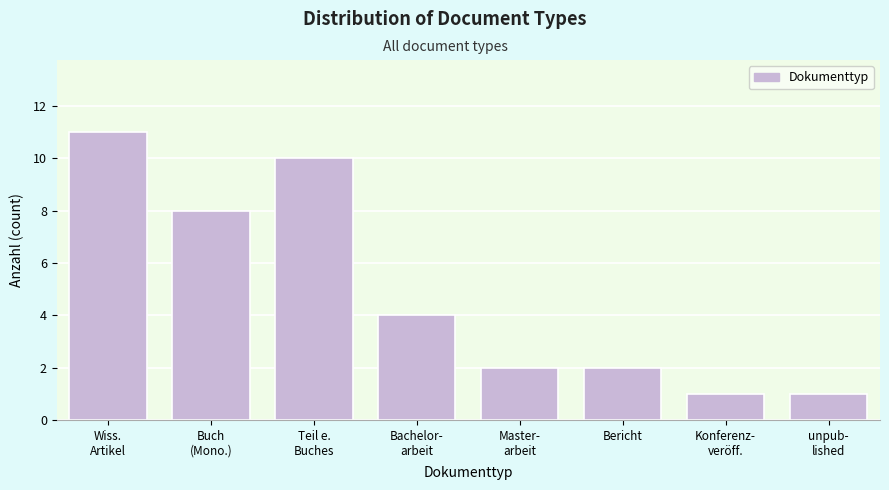

Reading left to right, transcribe all the data shown in this chart.

11	8	10	4	2	2	1	1